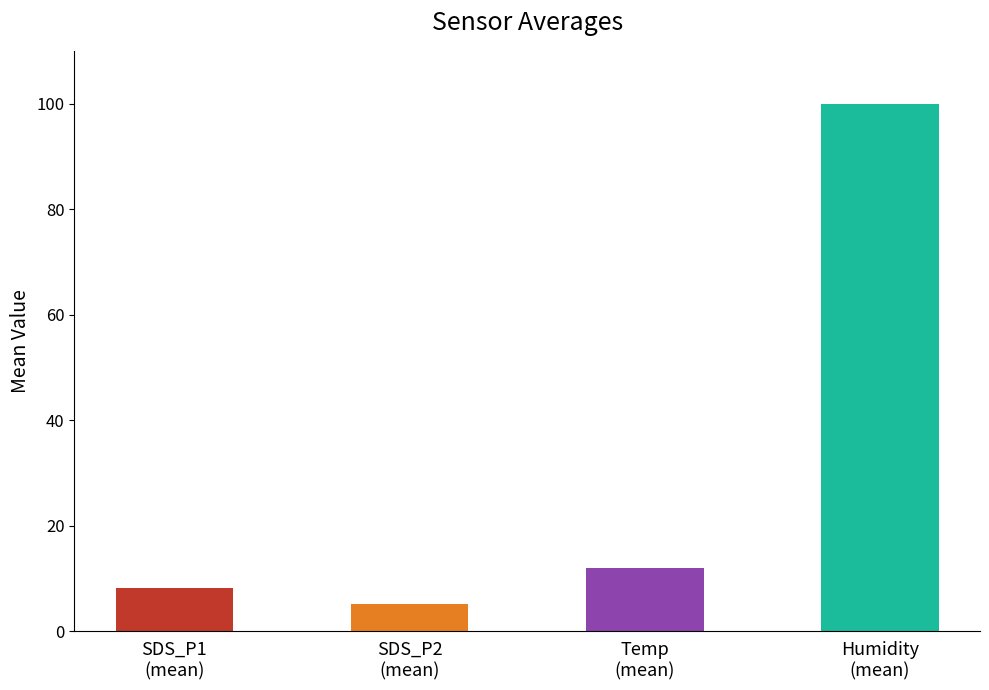

Is it true that Temp equals 11.9 at Humidity
(mean)?

True